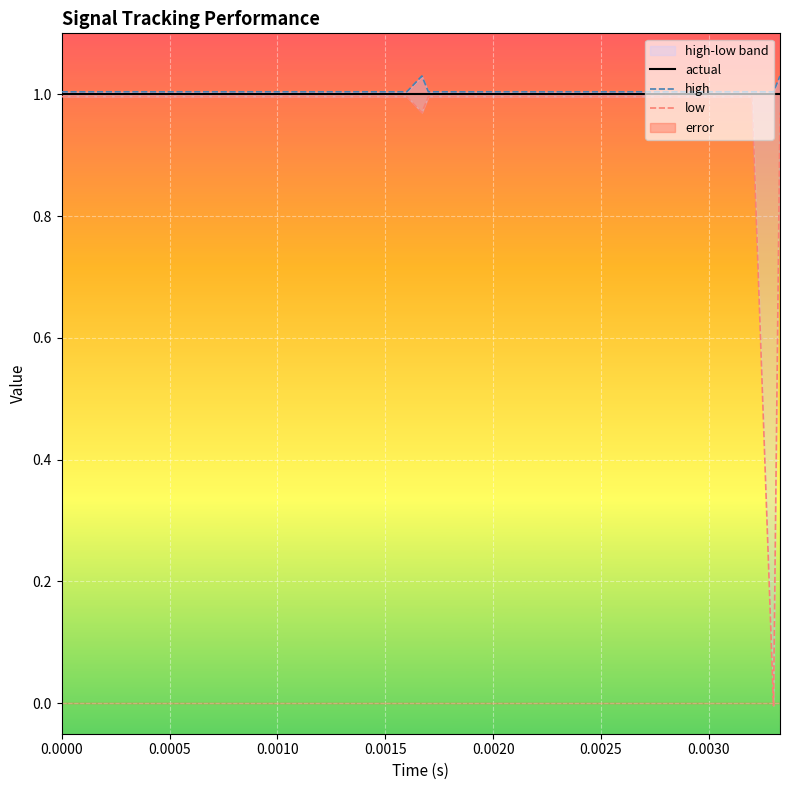

Reading right to left, extract all data points from this chart.

actual: 1.0	1.0	1.0	1.0	1.0	1.0	1.0	1.0	1.0	1.0	1.0	1.0	1.0	1.0	1.0	1.0	1.0	1.0	1.0	1.0	1.0	1.0	1.0	1.0	1.0	1.0	1.0	1.0	1.0	1.0	1.0	1.0	1.0	1.0	1.0	1.0	1.0
high: 1.0	1.0	1.0	1.0	1.0	1.0	1.0	1.0	1.0	1.0	1.0	1.0	1.0	1.0	1.0	1.0	1.0	1.0	1.0	1.0	1.0	1.0	1.0	1.0	1.0	1.0	1.0	1.0	1.0	1.0	1.0	1.0	1.0	1.0	1.0	1.0	1.0
low: 1.0	-0.0	1.0	1.0	1.0	1.0	1.0	1.0	1.0	1.0	1.0	1.0	1.0	1.0	1.0	1.0	1.0	1.0	1.0	1.0	1.0	1.0	1.0	1.0	1.0	1.0	1.0	1.0	1.0	1.0	1.0	1.0	1.0	1.0	1.0	1.0	1.0